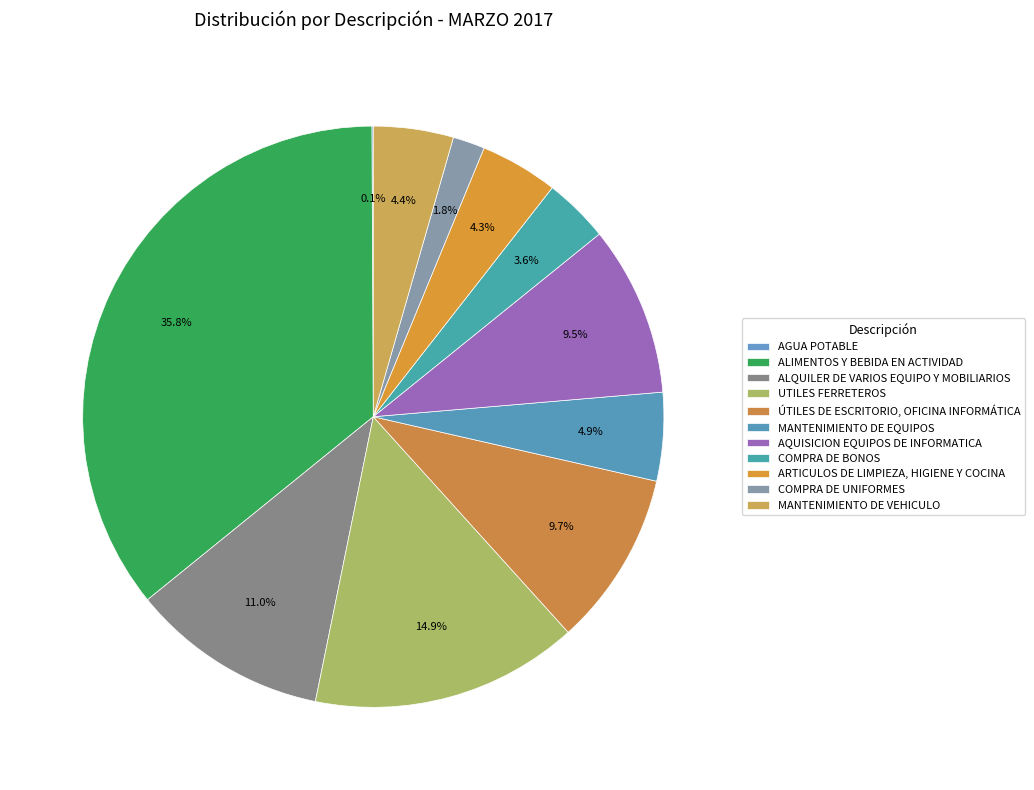

To the nearest percent, what percentage of the pie is ALIMENTOS Y BEBIDA EN ACTIVIDAD?

36%